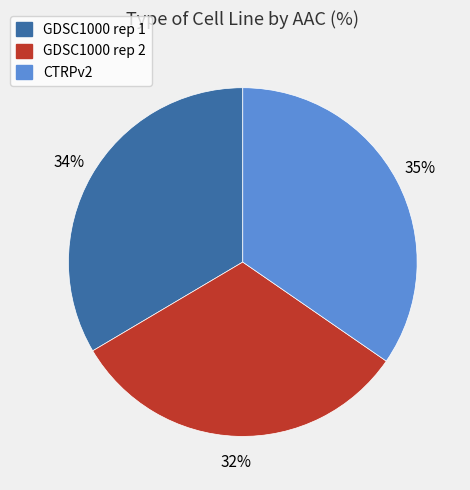

How many slices are in this pie chart?

3